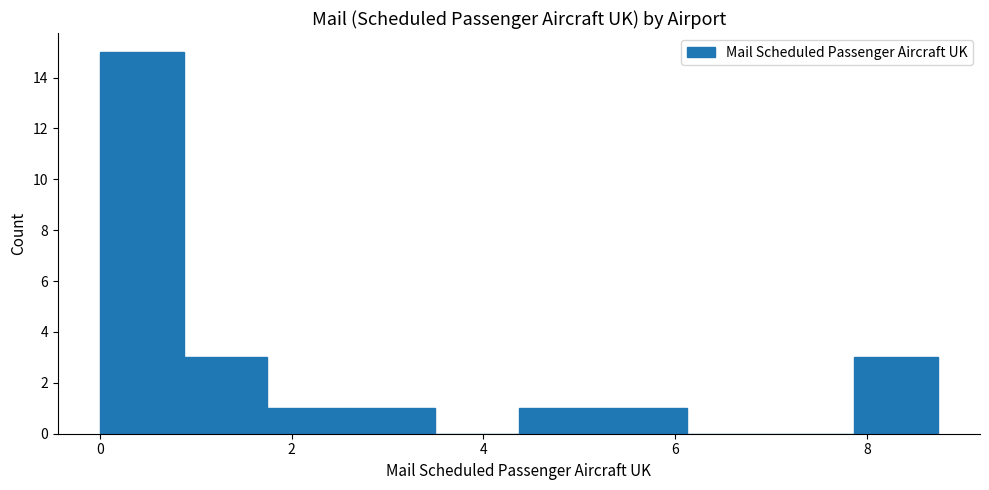

What is the height of the bar covering 4.4 to 5.2 on the x-axis? Neither the bar edges nor the heights are printed on the chart, so give them approximately, as read against the axes.

1